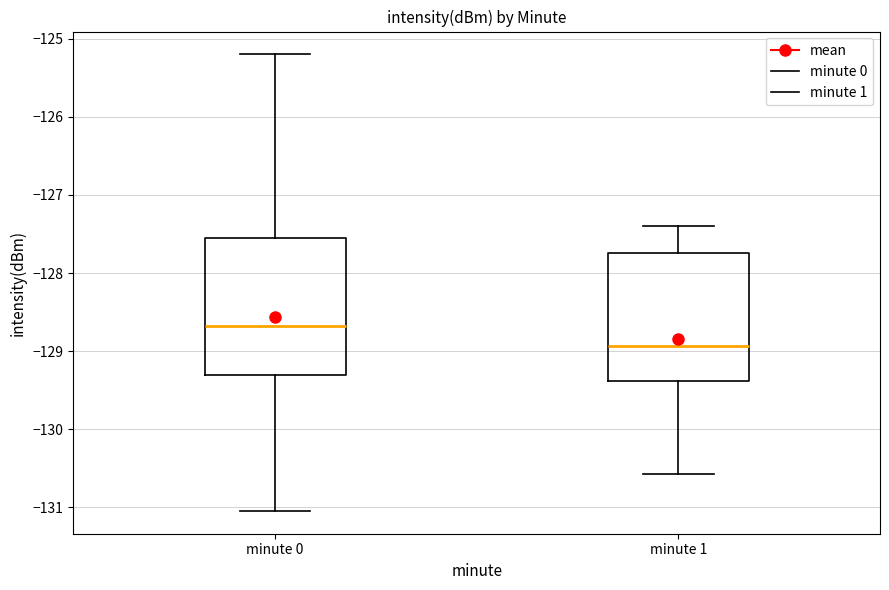

Where is the lower edge of the box for minute 0 on the y-axis? The values are not printed on the chart, so give them approximately, as read against the axis.

-129.3